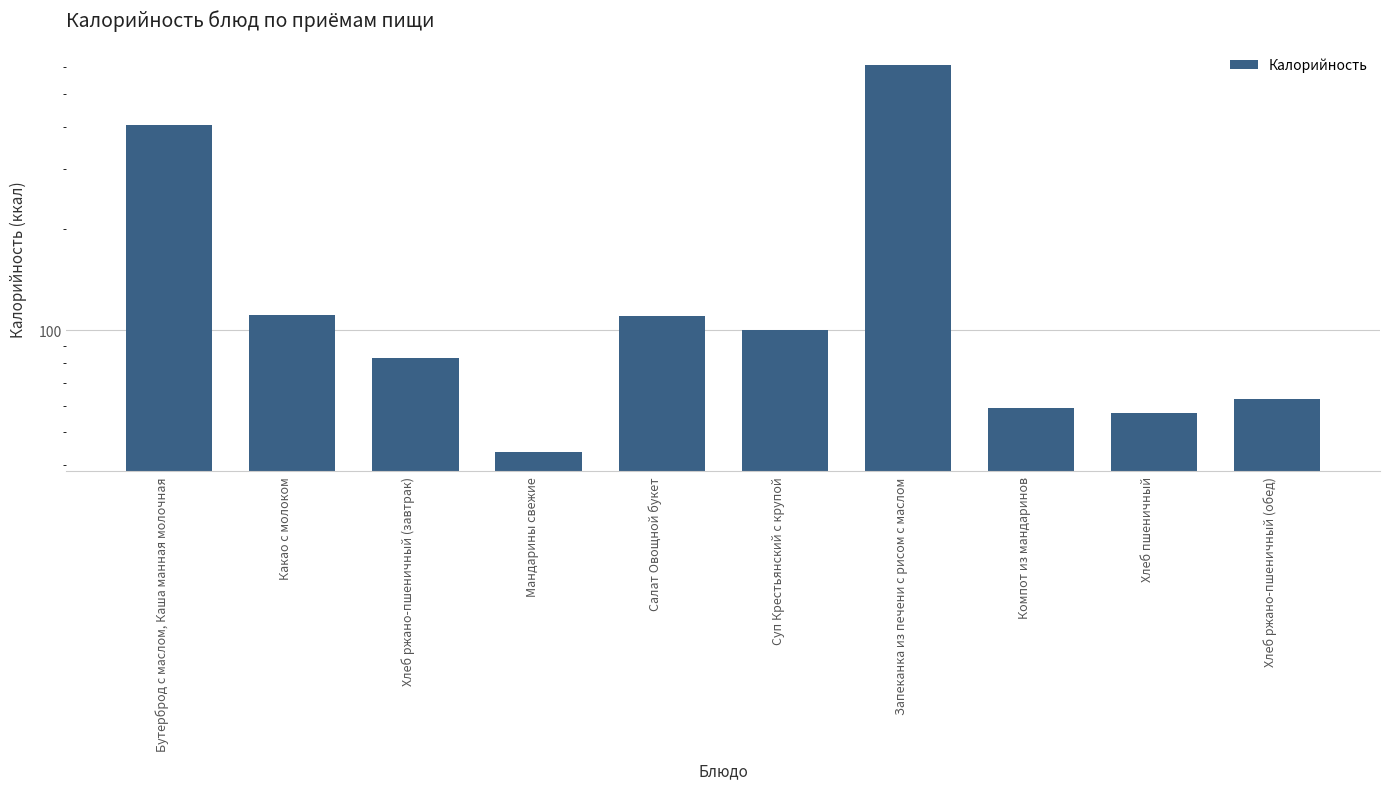

What is the change in value from Бутерброд с маслом, Каша манная молочная to Хлеб ржано-пшеничный (завтрак)?

-321.4